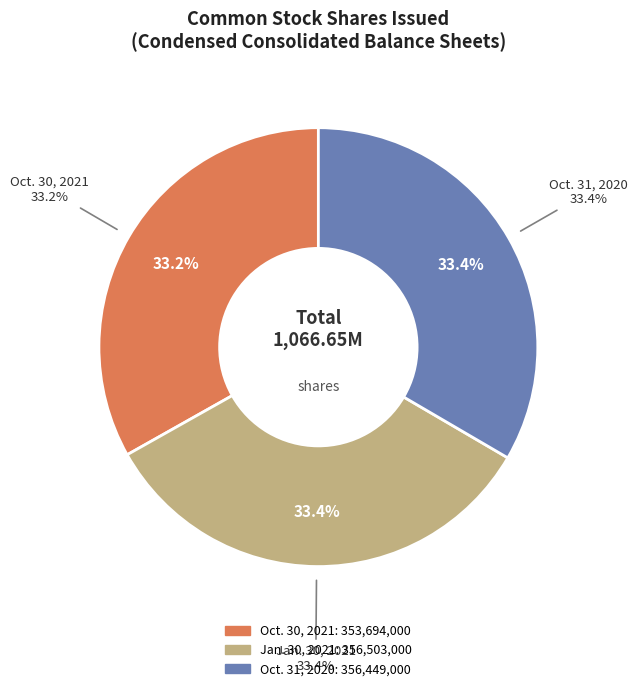

What percentage is the Jan. 30, 2021 slice, to the nearest percent?

33%